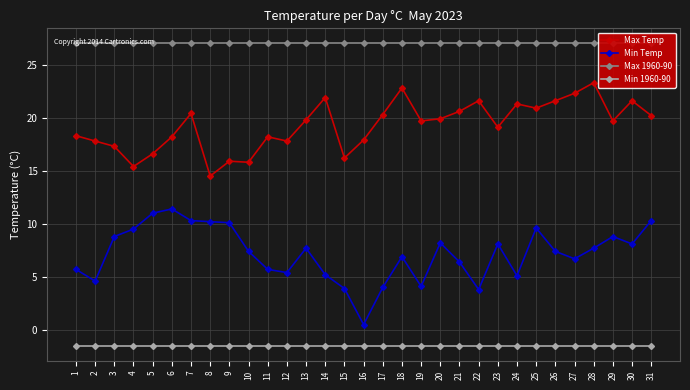

What are all the series names shown in the legend?

Max Temp, Min Temp, Max 1960-90, Min 1960-90